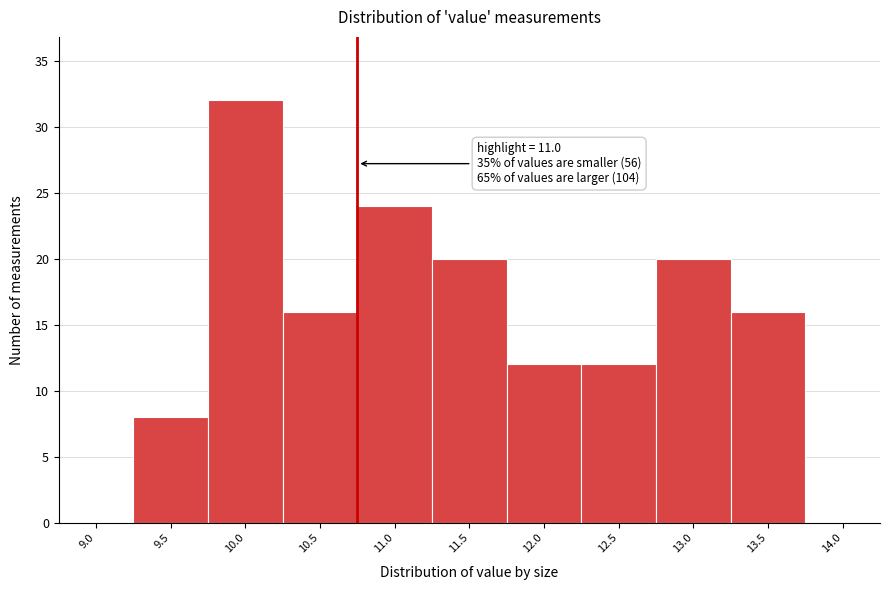

Reading left to right, extract all data points from this chart.

9.0=0	9.5=8	10.0=32	10.5=16	11.0=24	11.5=20	12.0=12	12.5=12	13.0=20	13.5=16	14.0=0